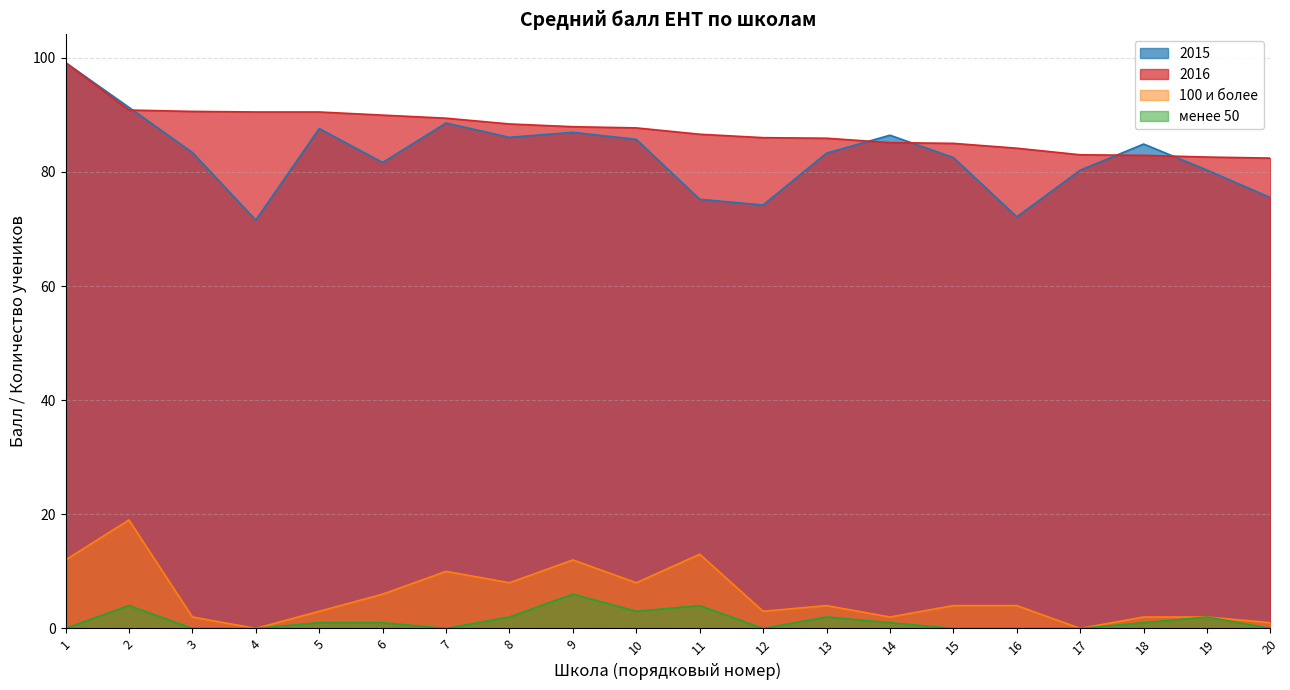

How many lines are shown in the chart?

4